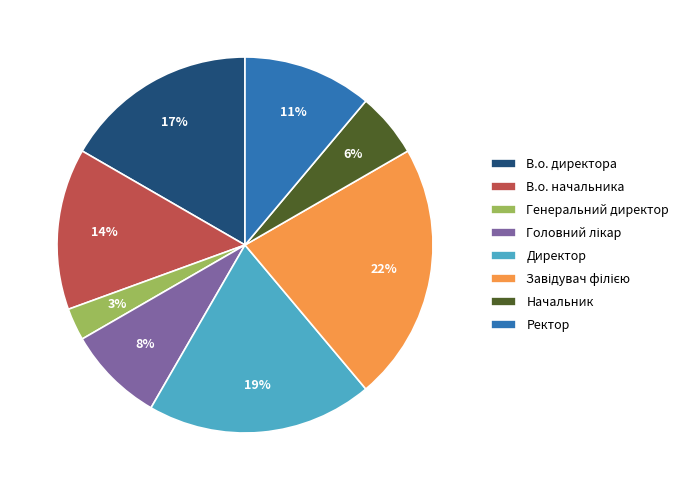

What percentage is the В.о. начальника slice, to the nearest percent?

14%